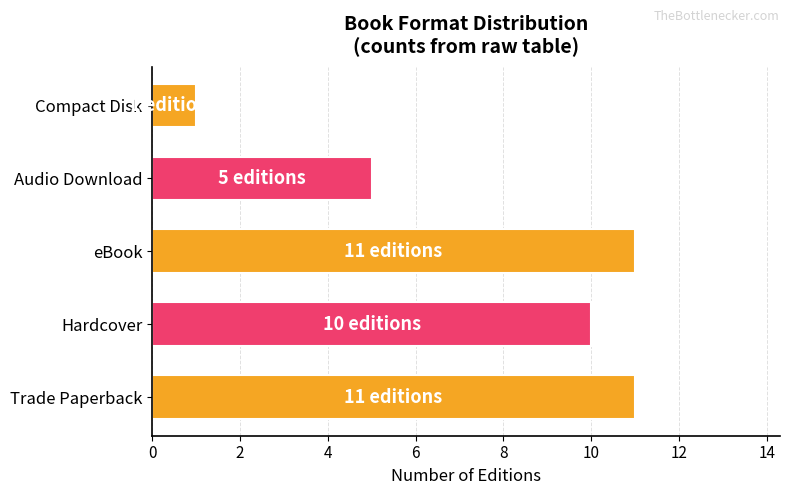

Are the bars horizontal?

Yes